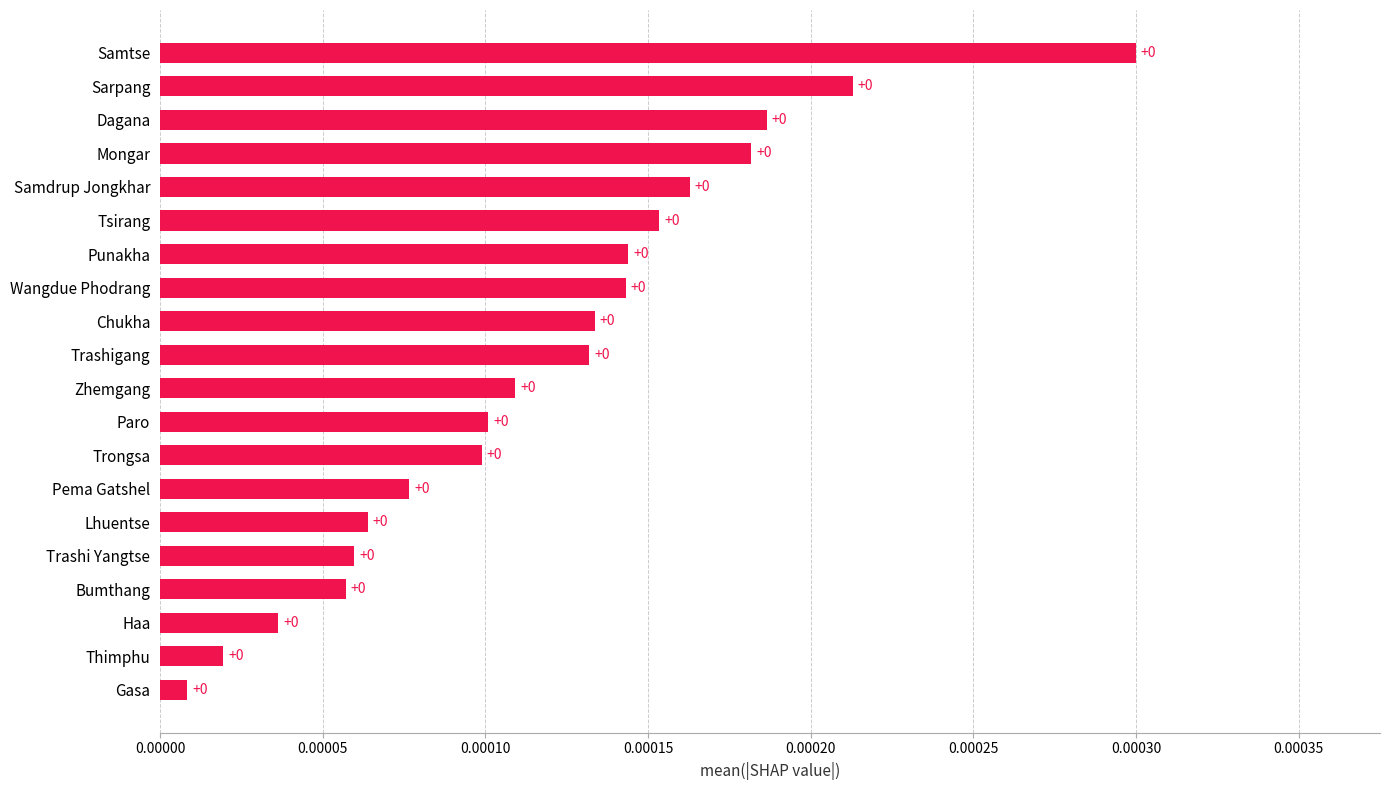

Is it true that the value at Bumthang is 0.0?

True